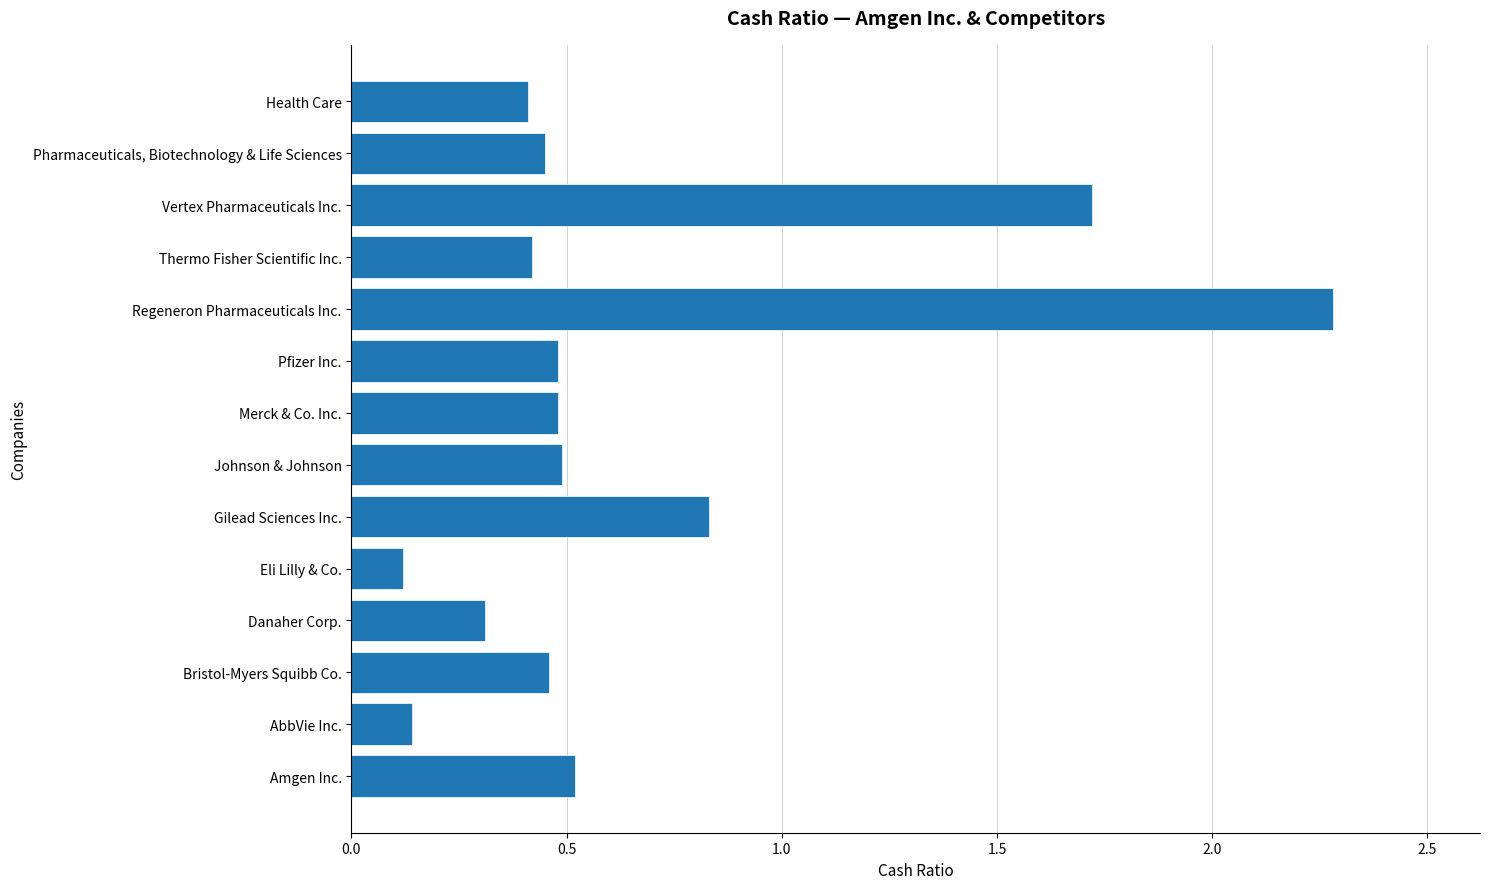

Is it true that the value at Pharmaceuticals, Biotechnology & Life Sciences is 0.3?

False